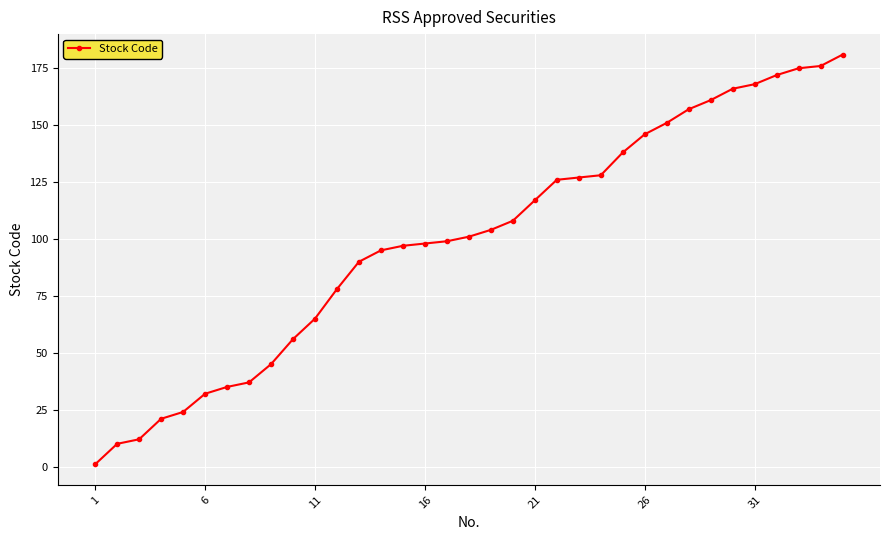

What is the greatest value displayed?

181